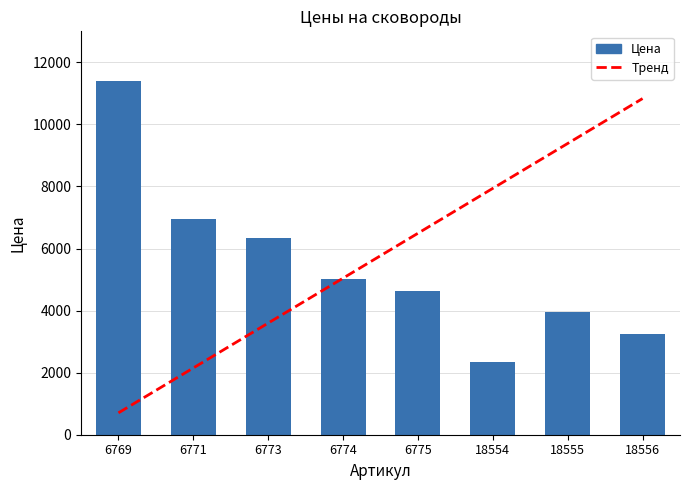

The value of Цена at 18554 is 1329.9. True or false?

False